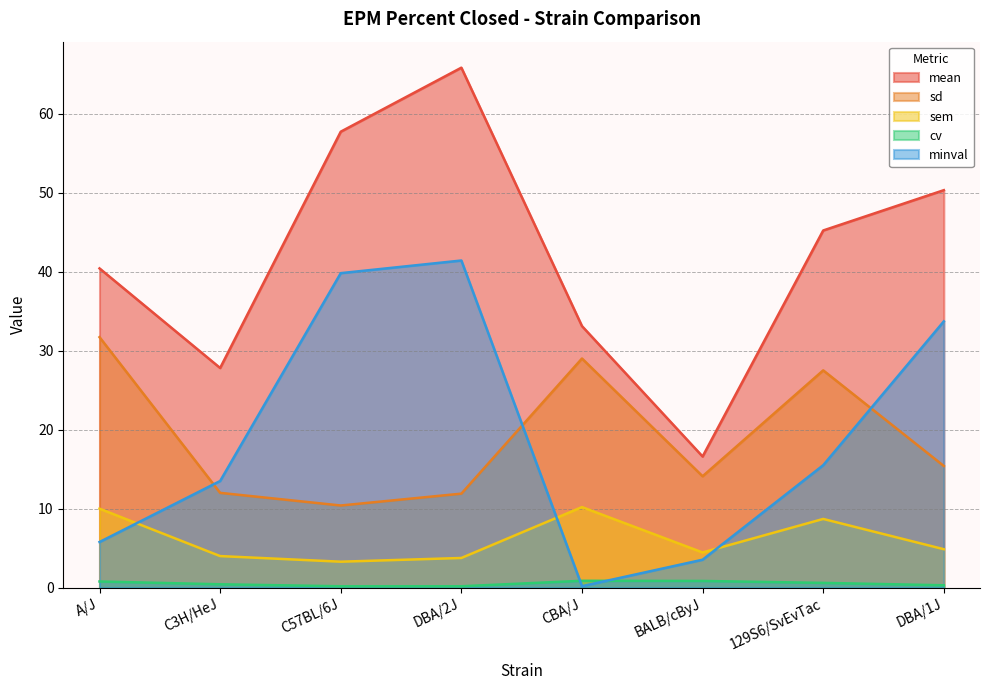

At which category does sem reach its first local peak?

CBA/J